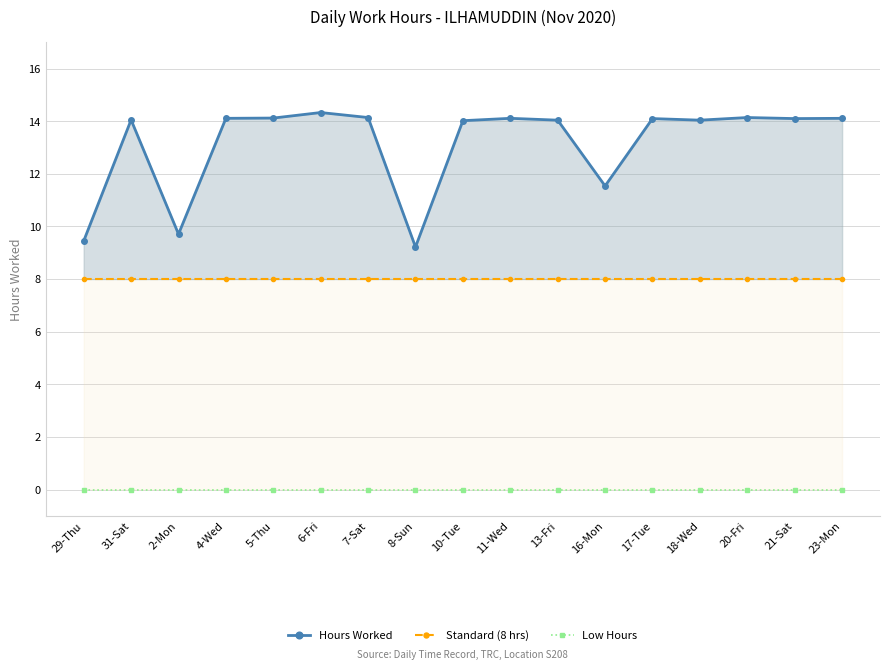

What is the label of the 10th point from the right?

8-Sun